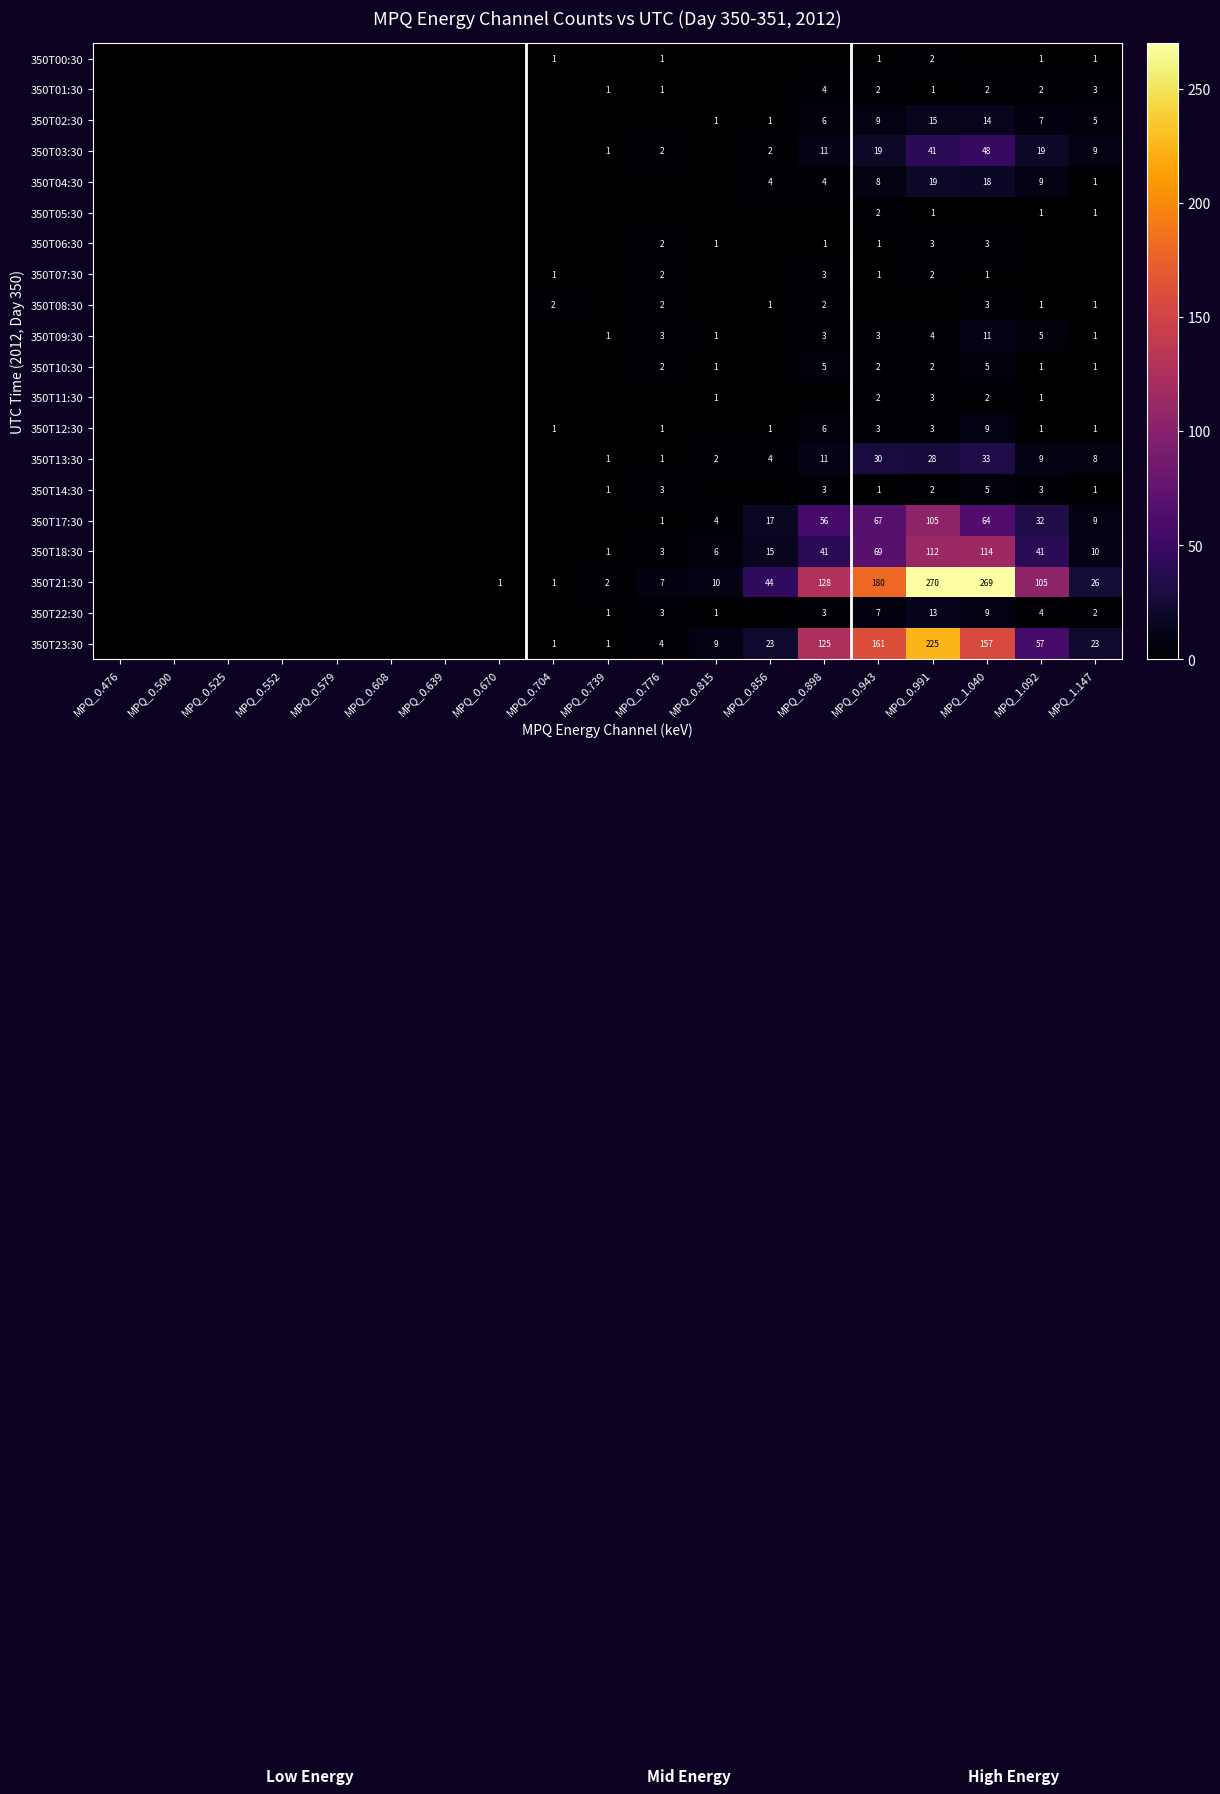

The 350T14:30 series shows 2 at MPQ_0.739. True or false?

False